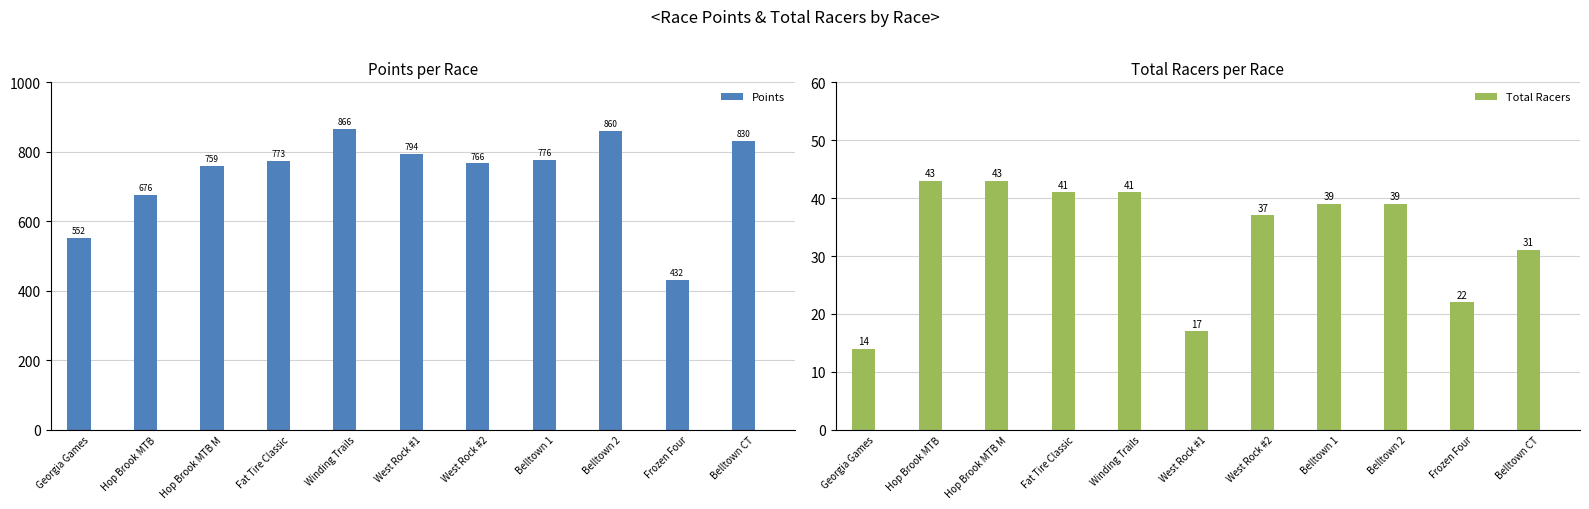

What is the label of the 9th bar from the left?

Belltown 2